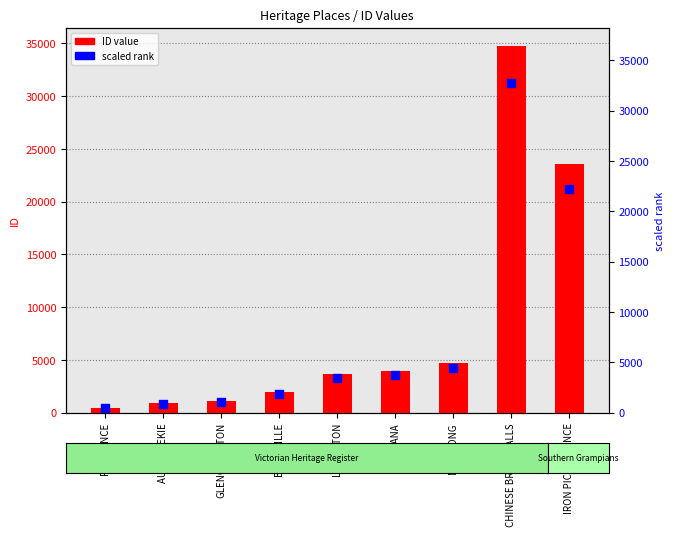

Which series contains the highest Y value?

ID value